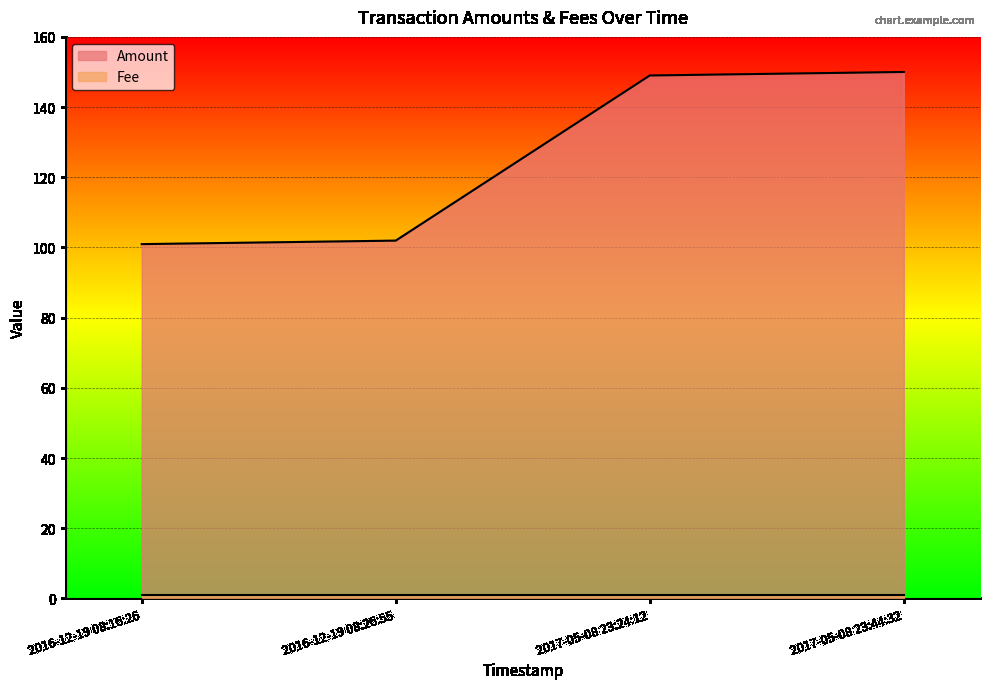

Reading left to right, what are all the values shown in this chart?

101.0	102.0	149.0	150.0